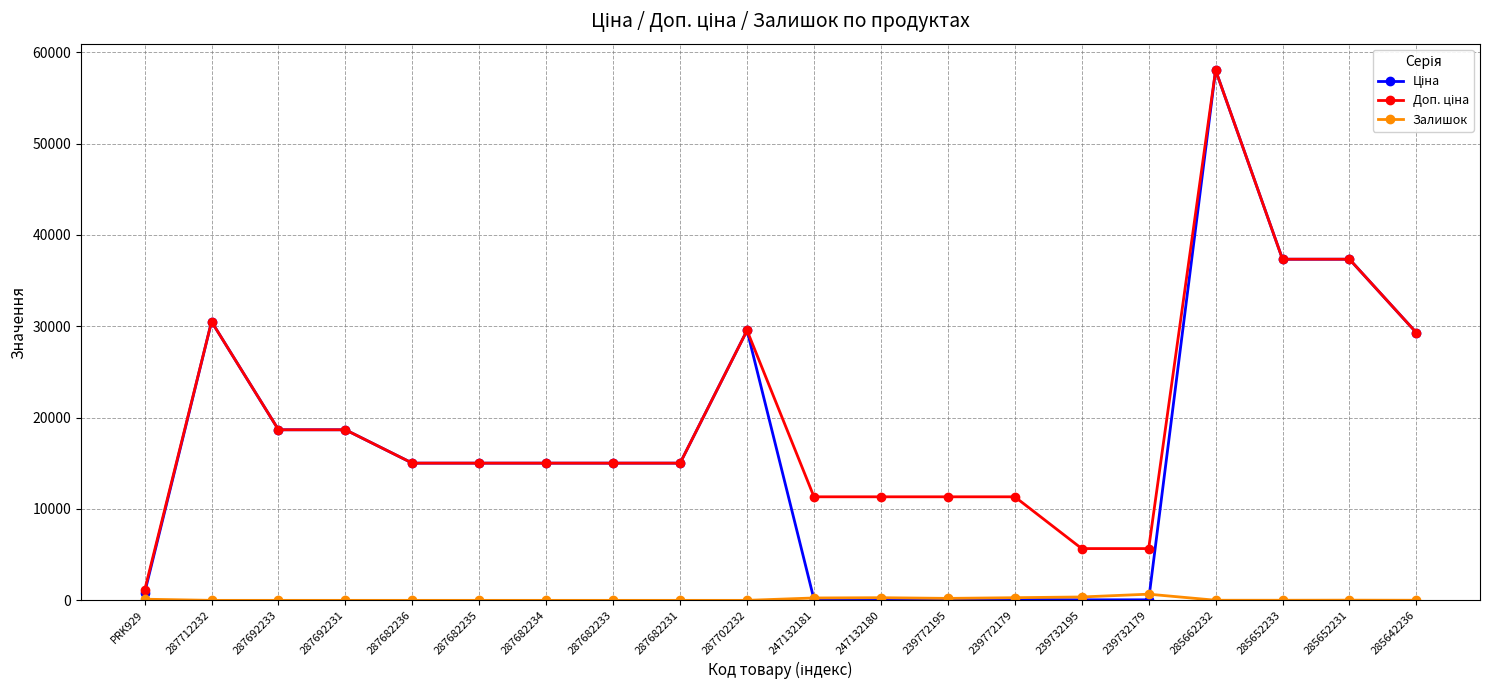

What position from the right is PRK929?

20